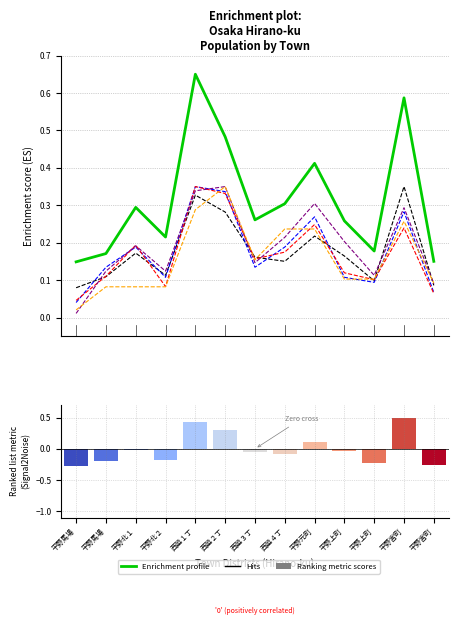

At which category is the sum across all series the highest?

西脇１丁